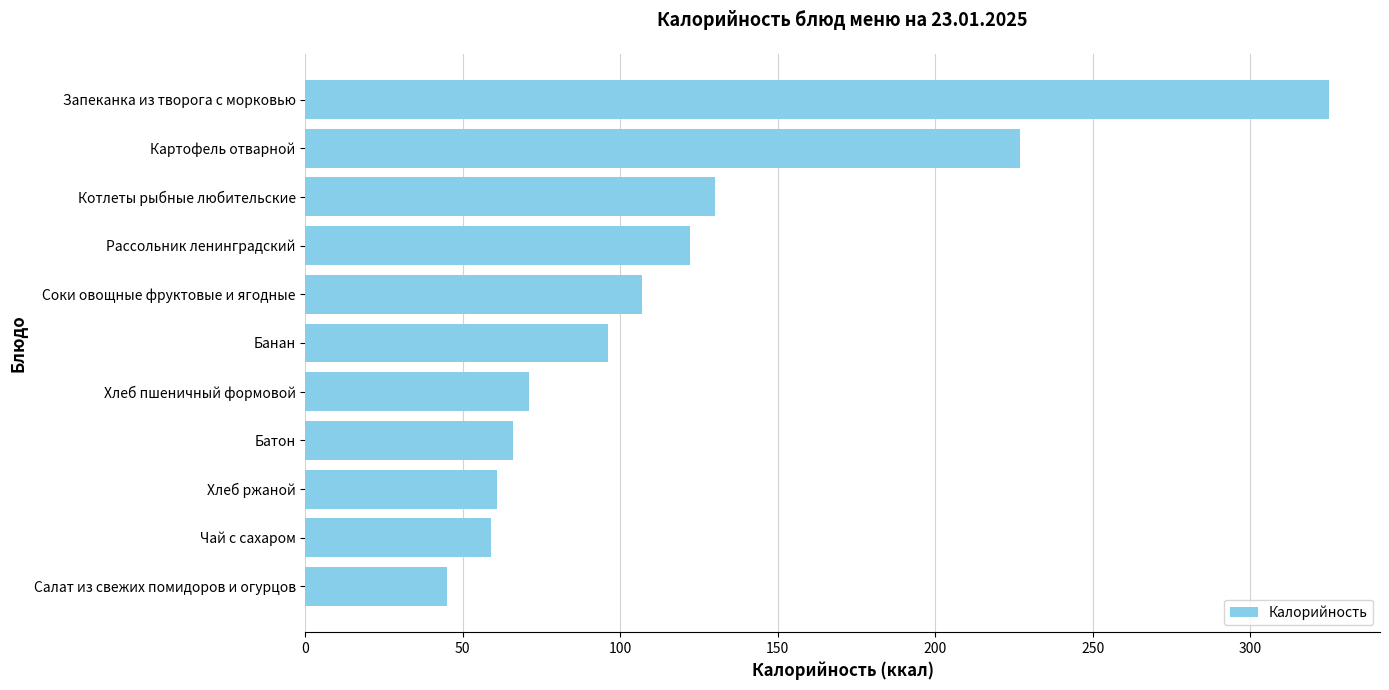

Is it true that the value at Хлеб ржаной is 41?

False